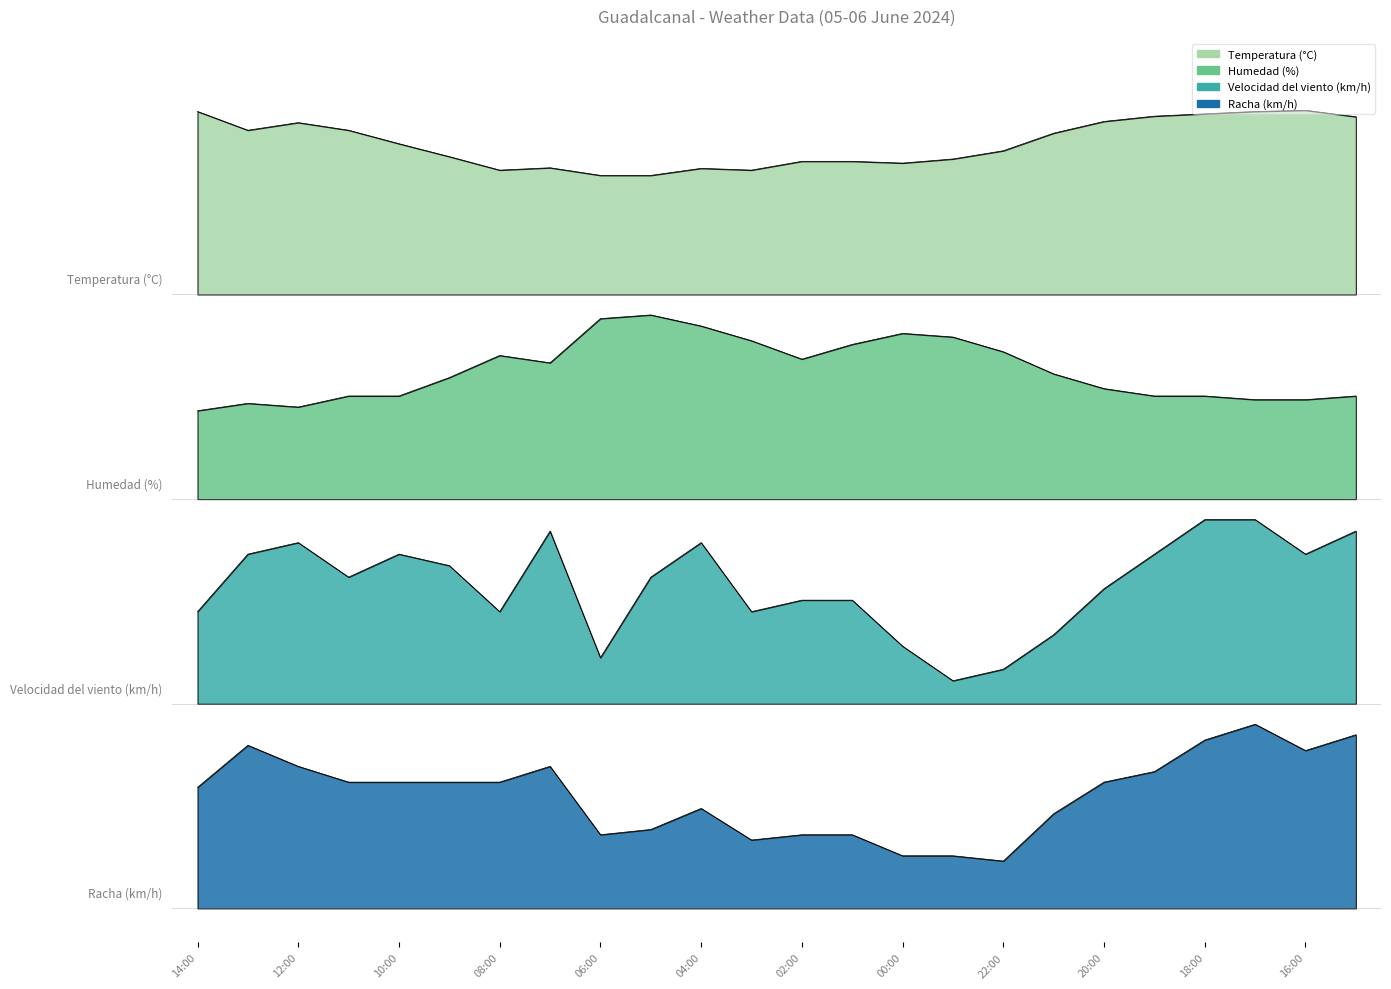

Reading right to left, transcribe all the data shown in this chart.

Temperatura (°C): 4.6	4.7	4.7	4.7	4.6	4.6	4.5	4.4	4.4	4.4	4.4	4.4	4.3	4.3	4.3	4.3	4.3	4.3	4.4	4.5	4.6	4.6	4.6	4.7
Humedad (%): 3.0	3.0	3.0	3.0	3.0	3.0	3.1	3.3	3.4	3.4	3.3	3.2	3.3	3.4	3.5	3.5	3.2	3.2	3.1	3.0	3.0	2.9	3.0	2.9
Velocidad del viento (km/h): 2.2	2.1	2.3	2.3	2.1	1.9	1.6	1.4	1.3	1.5	1.8	1.8	1.7	2.1	1.9	1.5	2.2	1.7	2.0	2.1	1.9	2.1	2.1	1.7
Racha (km/h): 1.0	0.9	1.1	1.0	0.8	0.7	0.6	0.3	0.3	0.3	0.4	0.4	0.4	0.6	0.5	0.4	0.8	0.7	0.7	0.7	0.7	0.8	1.0	0.7